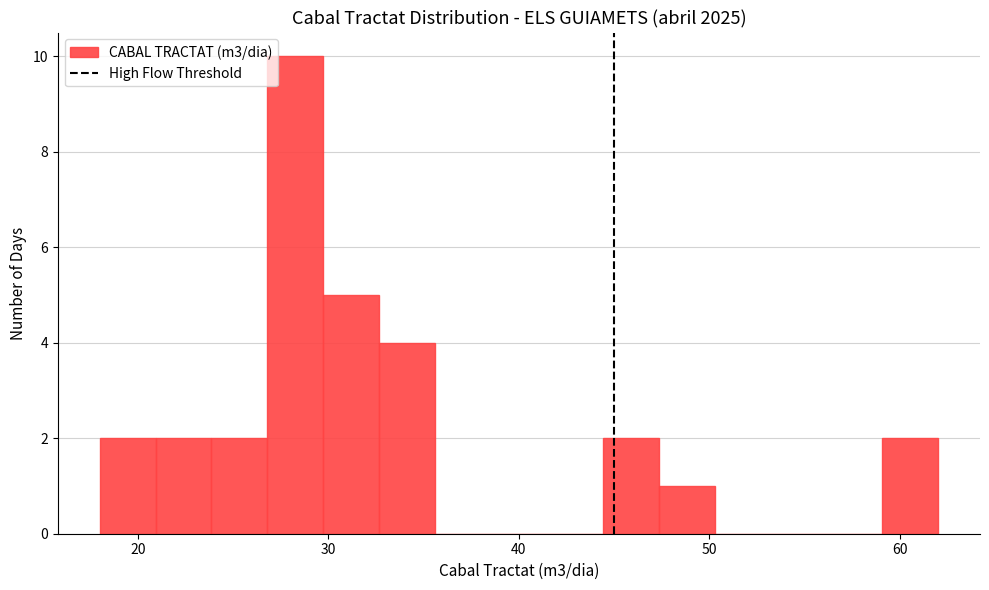

Around what value on the x-axis is the tallest bar? Give the approximate position of its centre, as read against the axis.

28